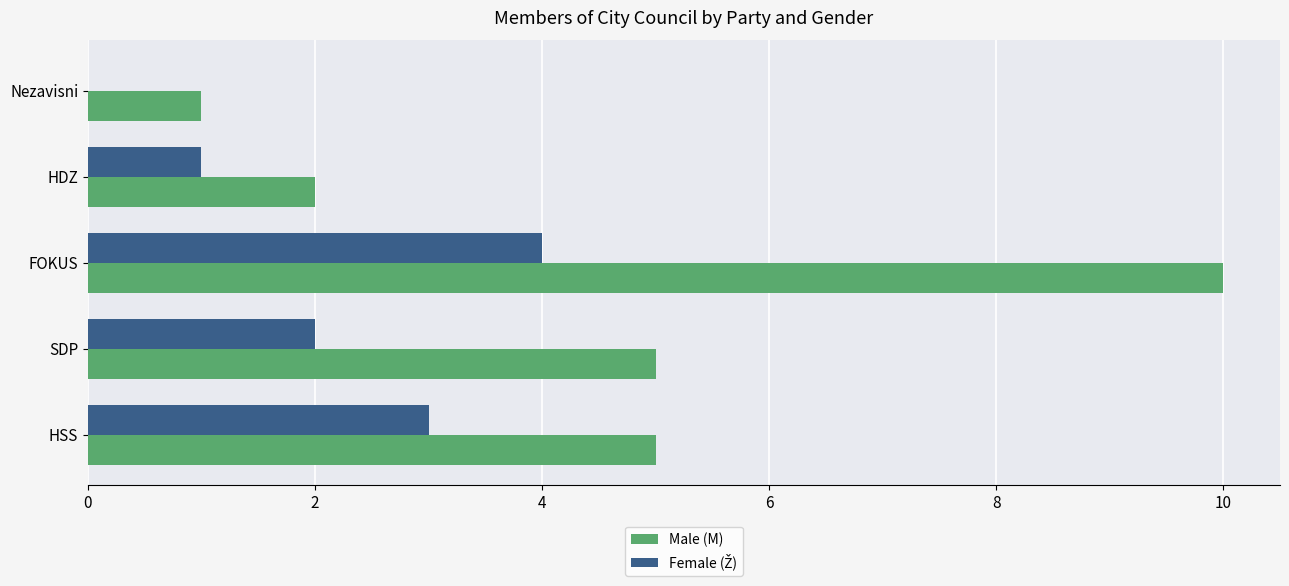

Which label corresponds to the largest value in the chart?

FOKUS